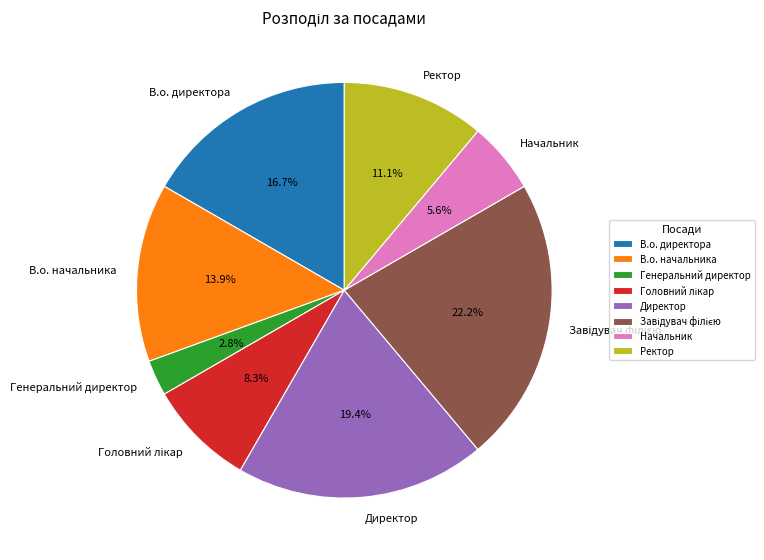

Does any single category account for the majority?

No